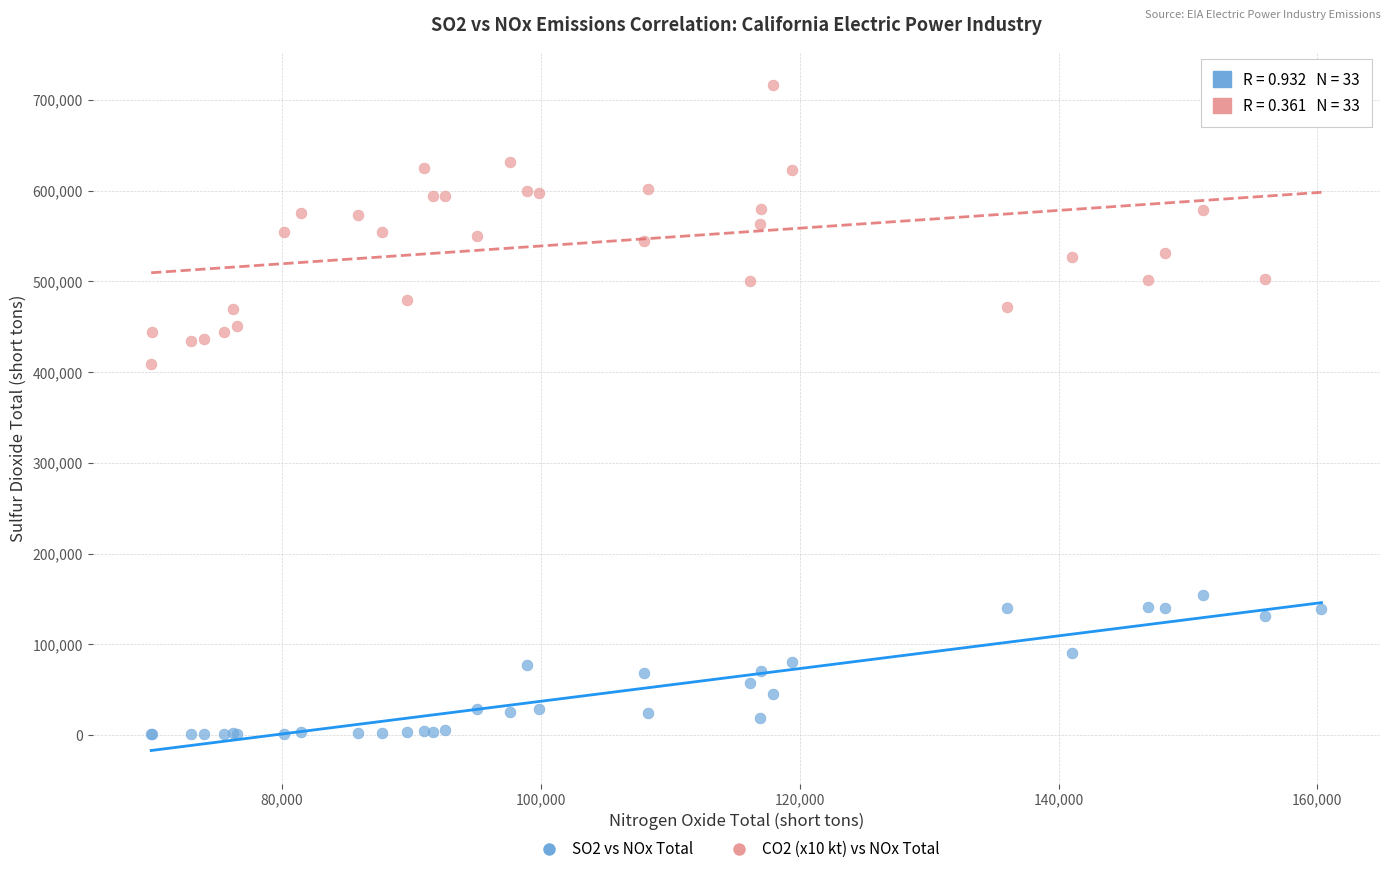

Across all series, what Y value is closest to 358938?

408740